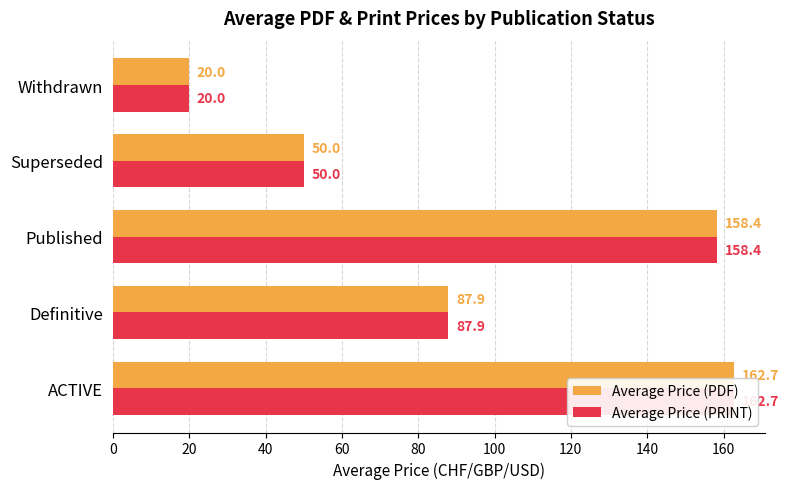

Is the value of Average Price (PRINT) at Definitive greater than the value of Average Price (PDF) at Definitive?

No